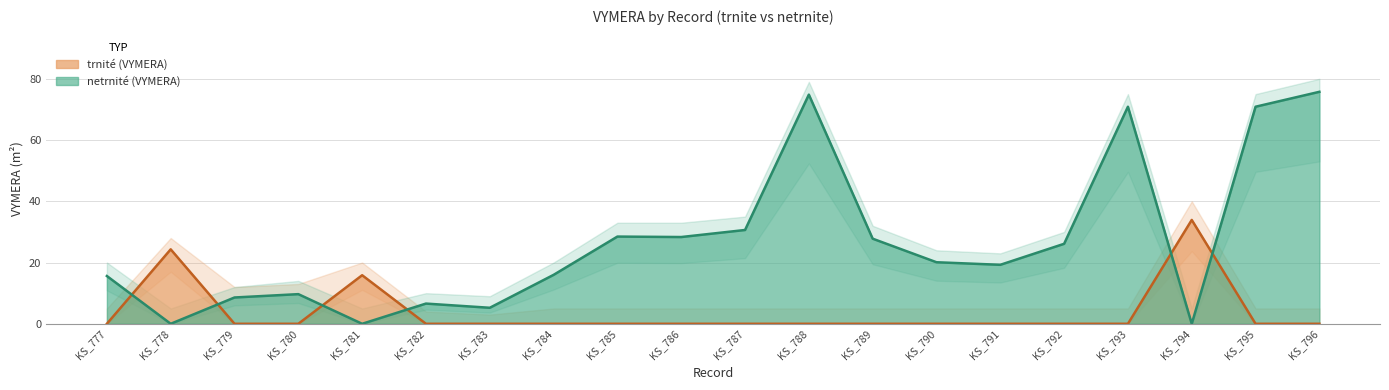

Reading left to right, what are all the values shown in this chart?

trnite_VYMERA: KS_777=0.0	KS_778=24.3	KS_779=0.0	KS_780=0.0	KS_781=15.9	KS_782=0.0	KS_783=0.0	KS_784=0.0	KS_785=0.0	KS_786=0.0	KS_787=0.0	KS_788=0.0	KS_789=0.0	KS_790=0.0	KS_791=0.0	KS_792=0.0	KS_793=0.0	KS_794=33.9	KS_795=0.0	KS_796=0.0
netrnite_VYMERA: KS_777=15.6	KS_778=0.0	KS_779=8.6	KS_780=9.7	KS_781=0.0	KS_782=6.6	KS_783=5.2	KS_784=16.0	KS_785=28.5	KS_786=28.3	KS_787=30.6	KS_788=74.8	KS_789=27.8	KS_790=20.1	KS_791=19.3	KS_792=26.1	KS_793=70.9	KS_794=0.0	KS_795=70.9	KS_796=75.8